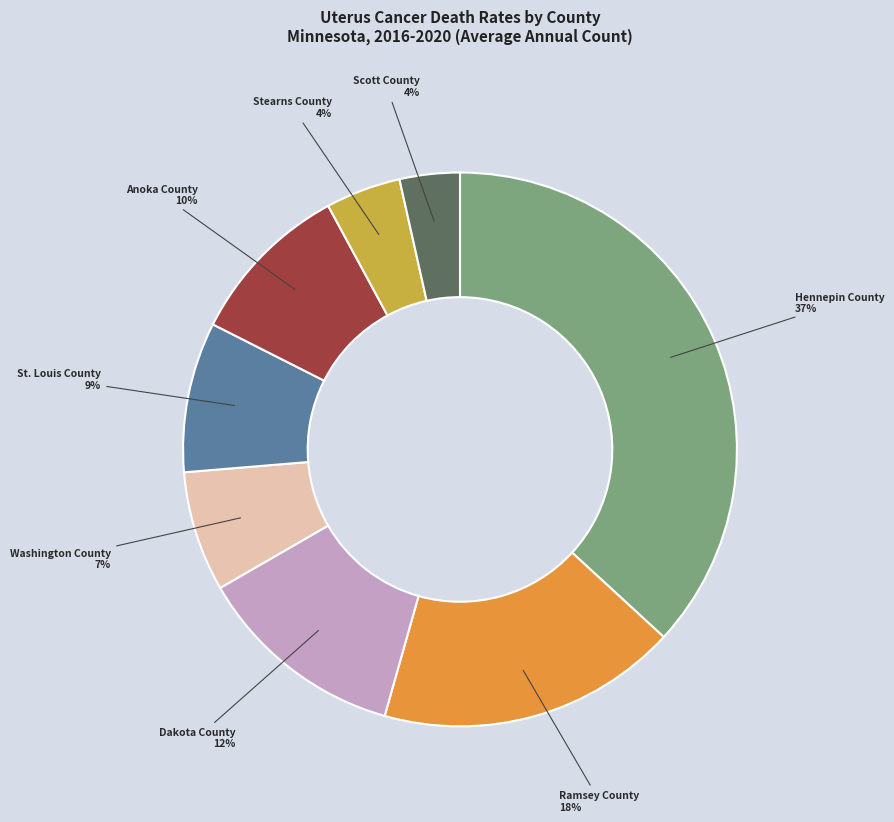

Is there a majority slice in this chart?

No